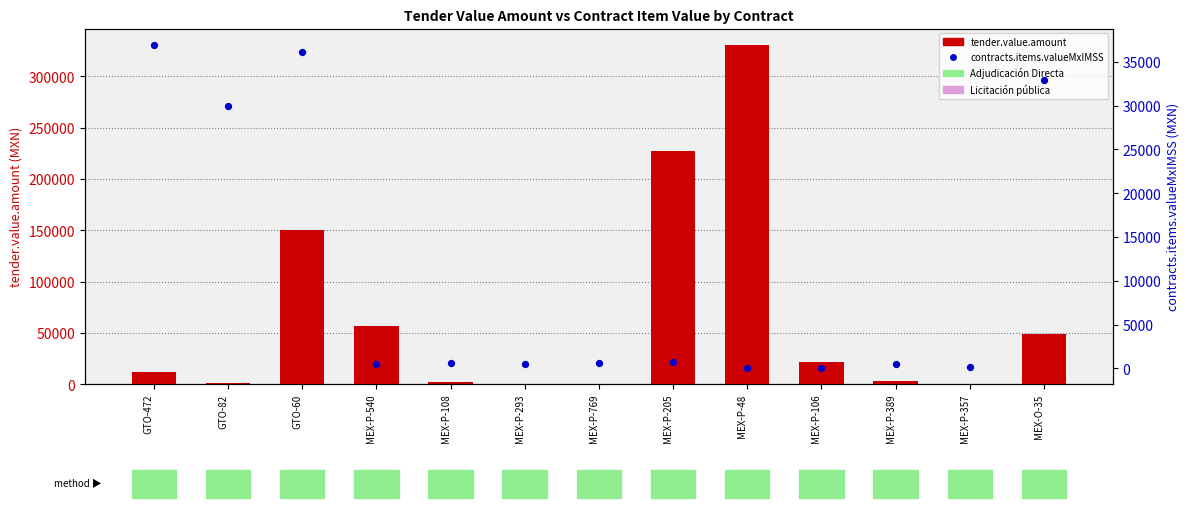

What is the total value across all series at GTO-472?

49219.7